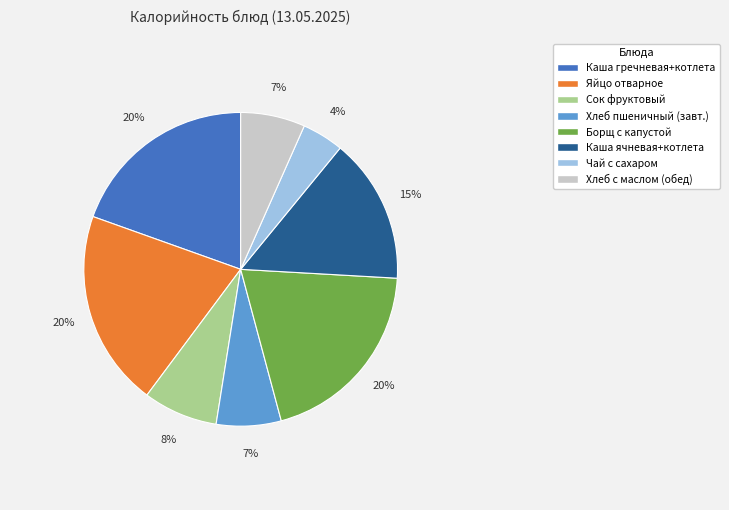

Does any single category account for the majority?

No